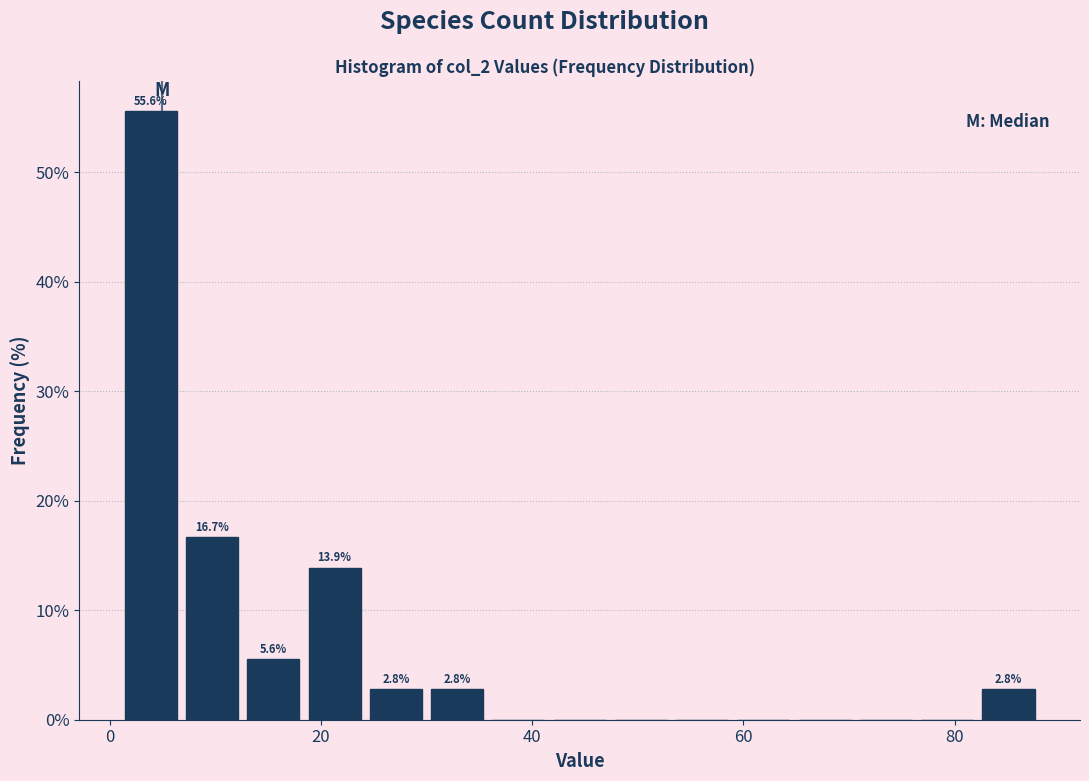

Around what value on the x-axis is the tallest bar? Give the approximate position of its centre, as read against the axis.

4